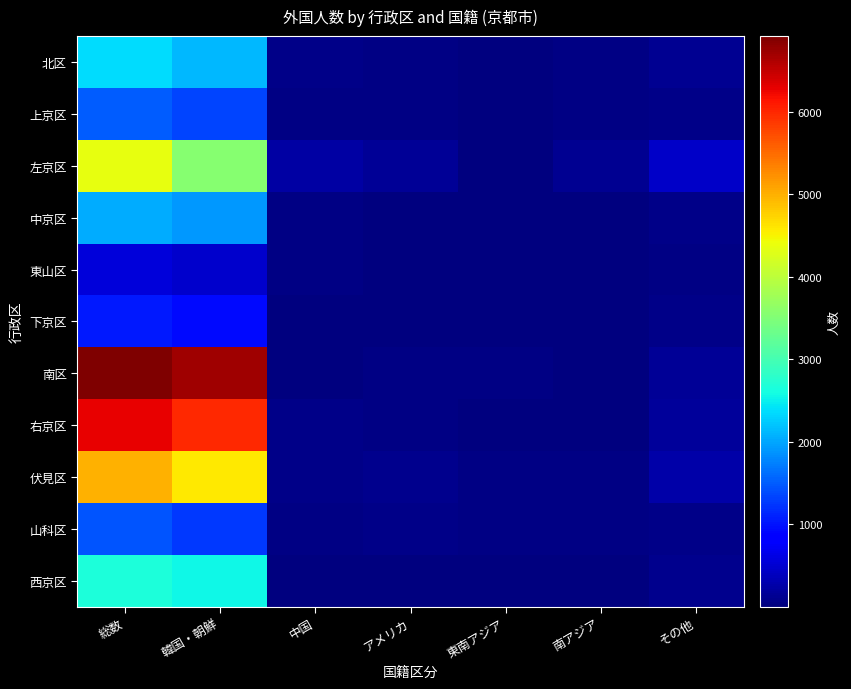

Between 韓国・朝鮮 and 中国, which series saw the biggest shift?

南区